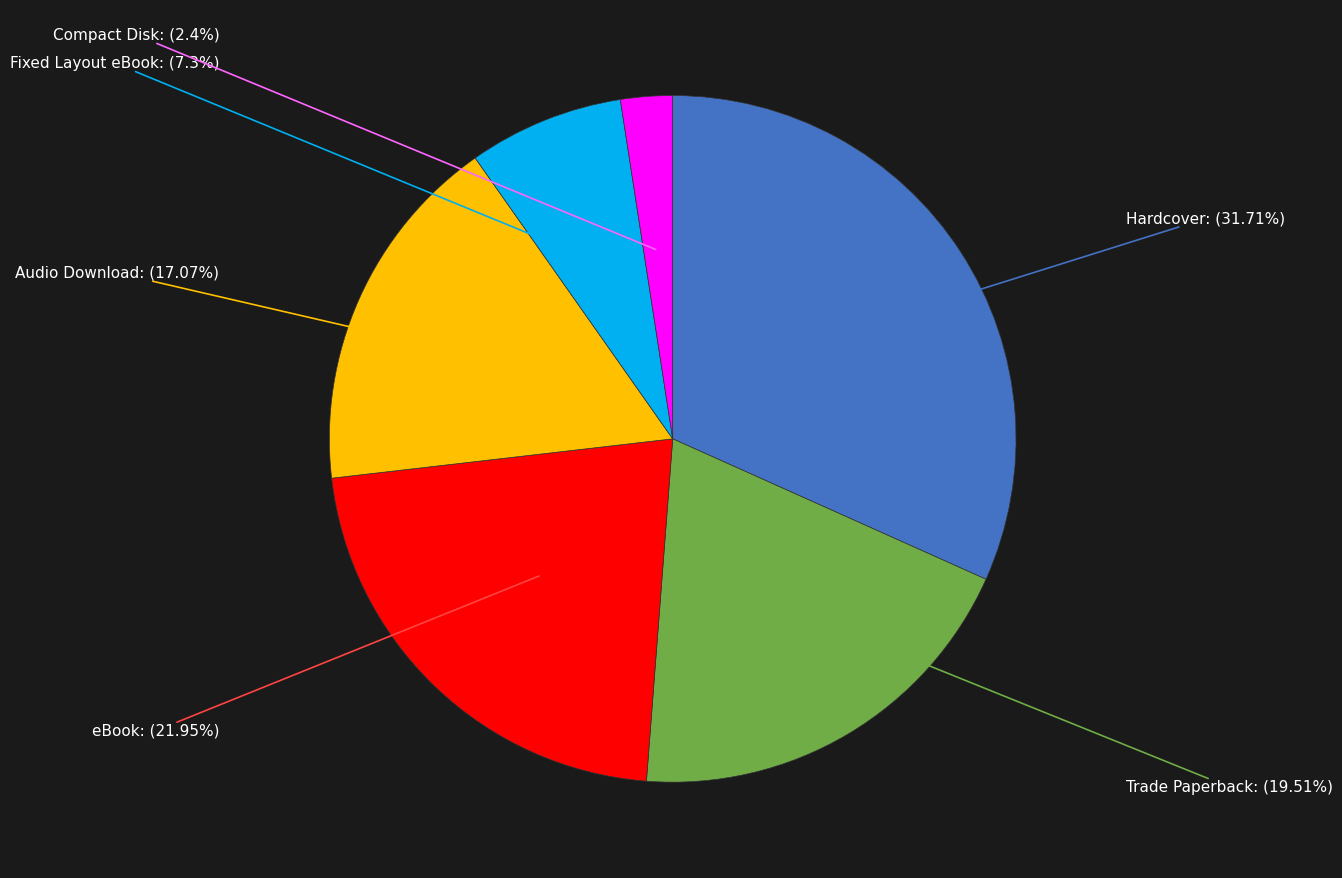

Is there a majority slice in this chart?

No